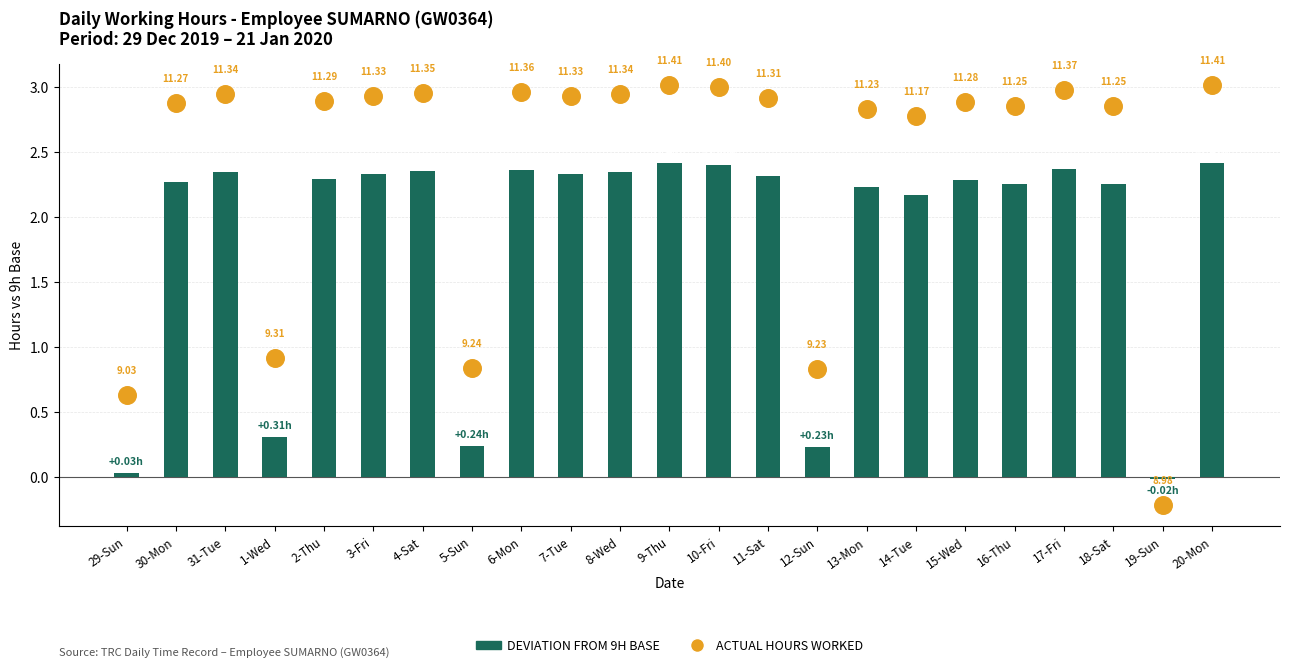

At how many categories does at least one series exceed 0?

22